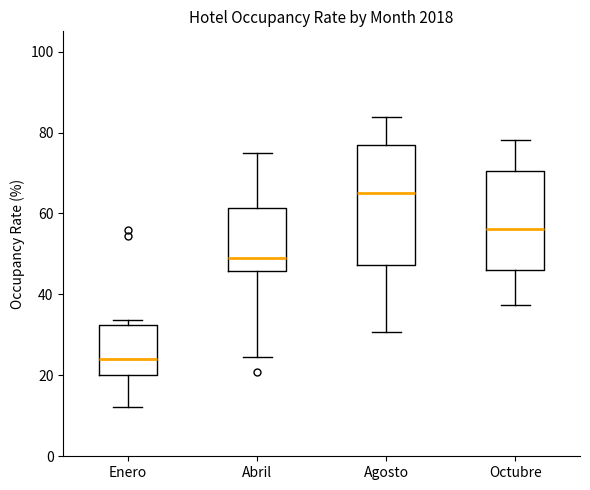

Comparing the boxes themselves (not the whiskers), which one is the tallest?

Agosto